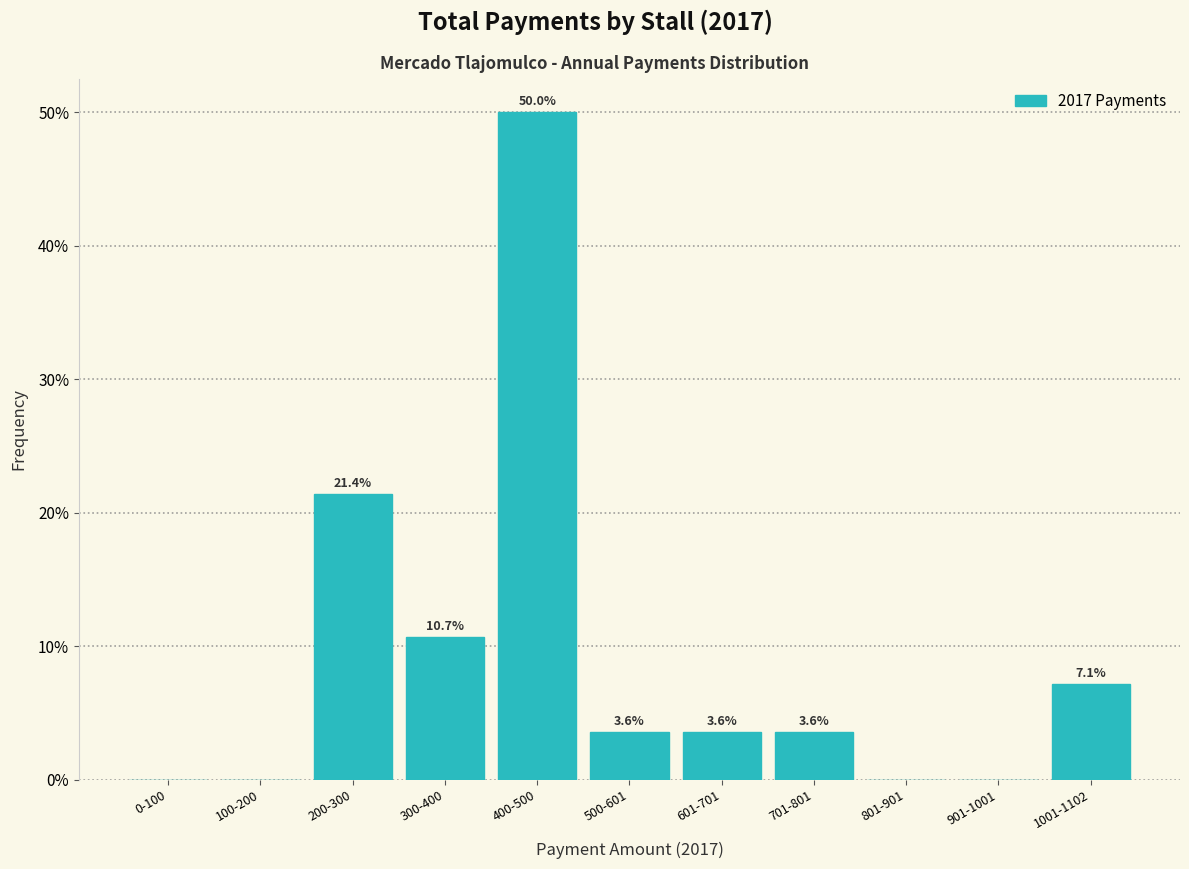

Reading left to right, extract all data points from this chart.

0-100=0.0	100-200=0.0	200-300=21.4	300-400=10.7	400-500=50.0	500-601=3.6	601-701=3.6	701-801=3.6	801-901=0.0	901-1001=0.0	1001-1102=7.1